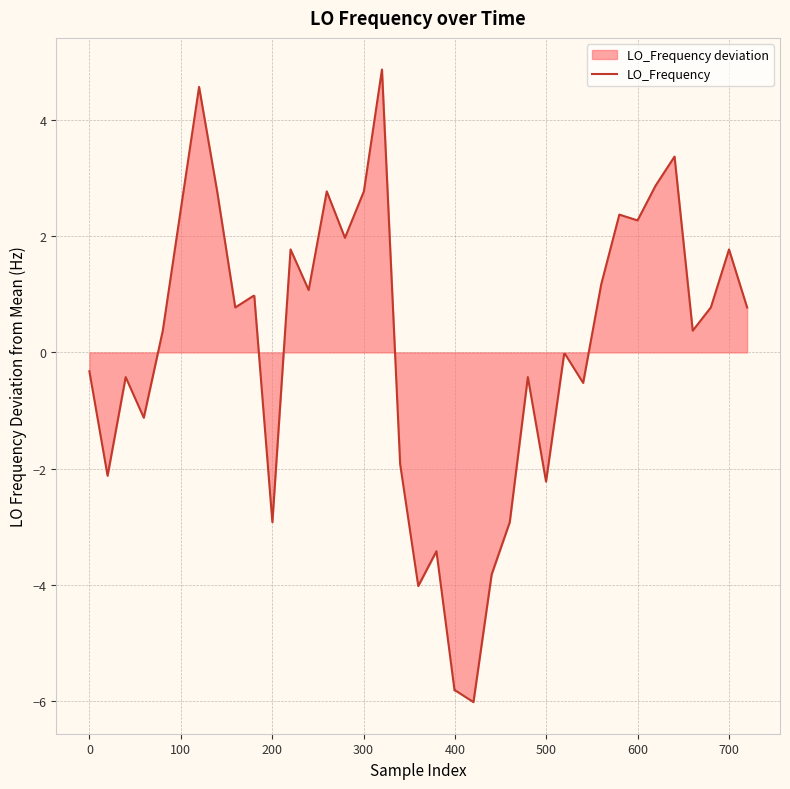

What is the greatest value displayed?

4.9